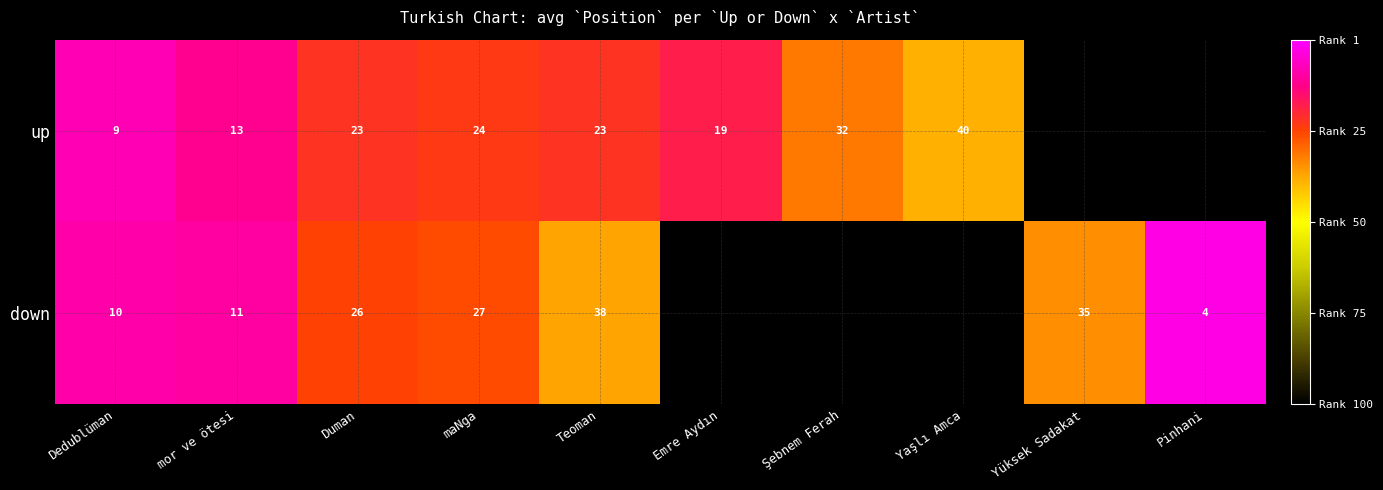

Rank the series at Dedublüman from highest to lowest value.

down, up